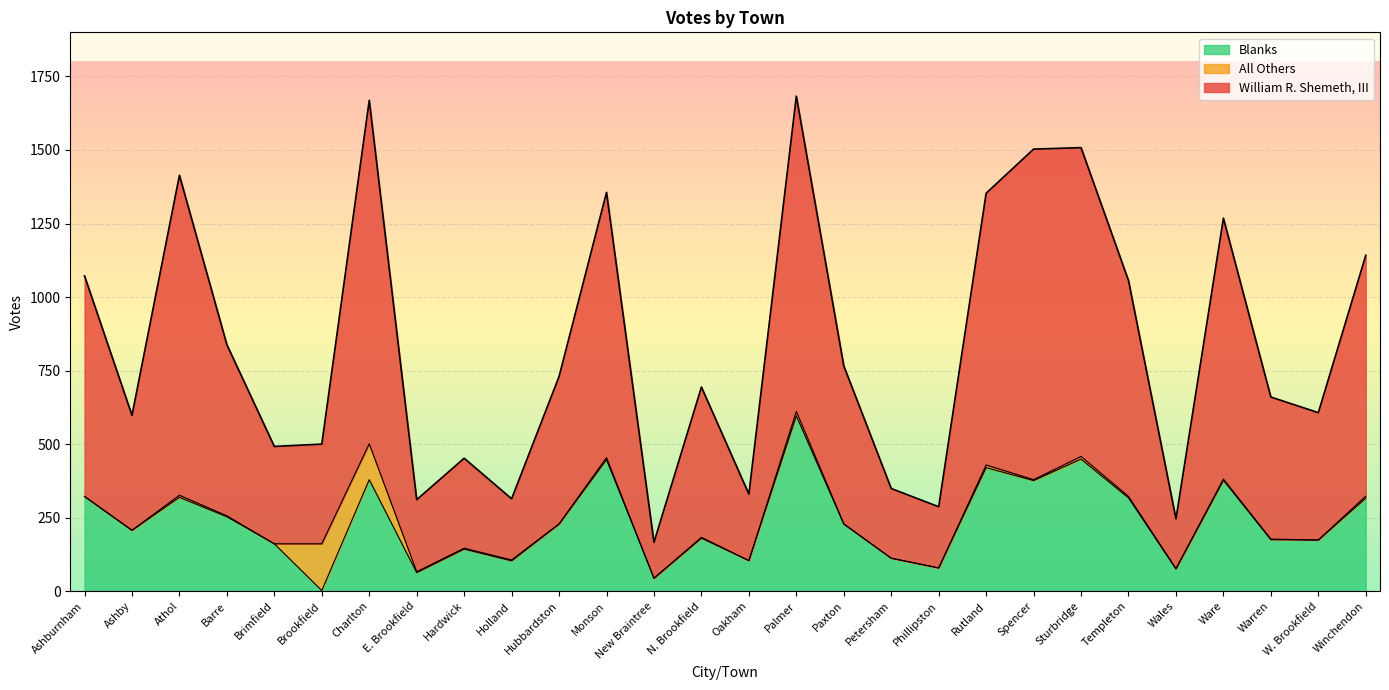

Is the value of William R. Shemeth, III at Athol greater than the value of Blanks at Phillipston?

Yes